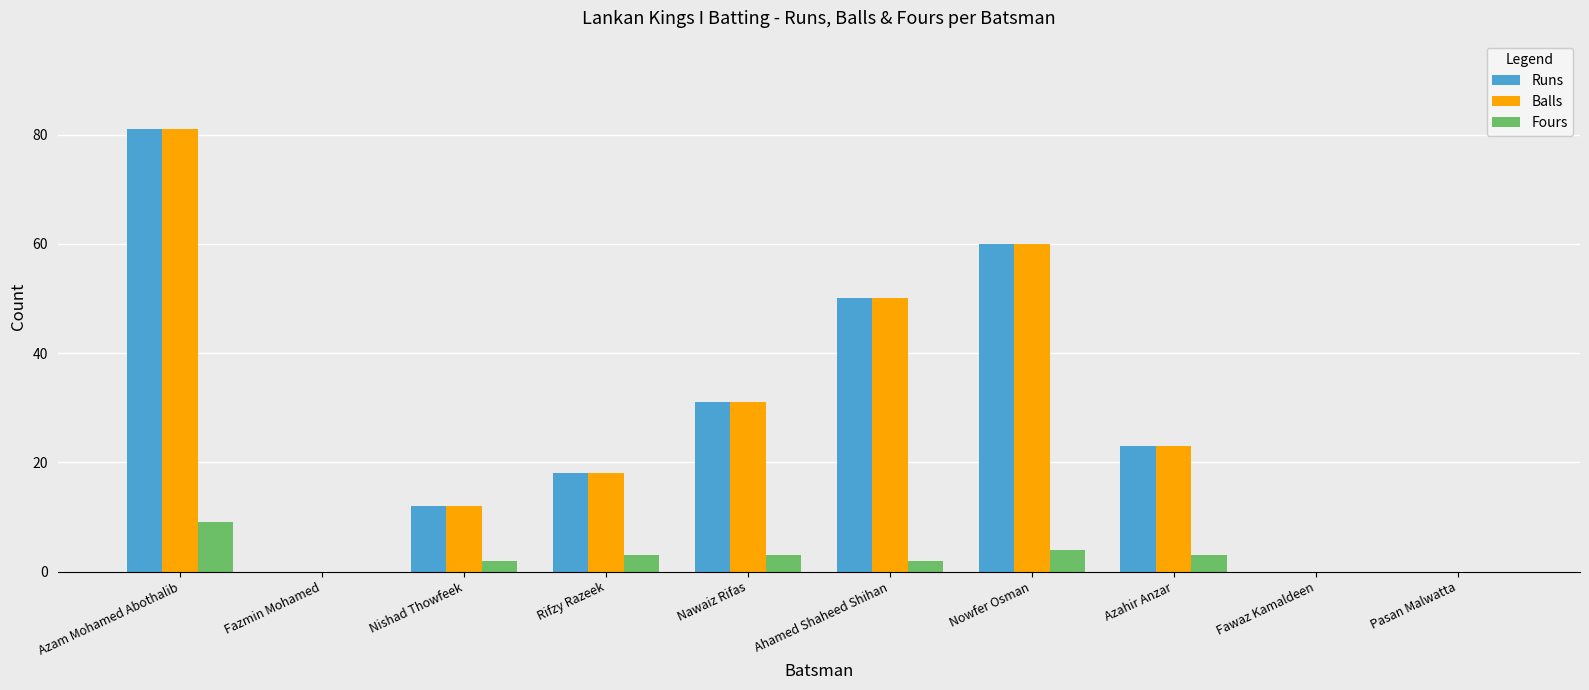

What is the total value across all series at Nowfer Osman?

124